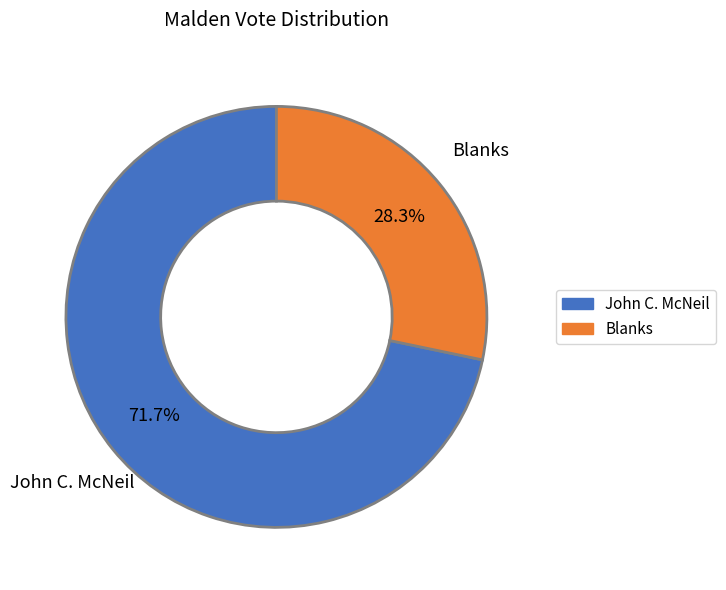

Which has a higher value, John C. McNeil or Blanks?

John C. McNeil